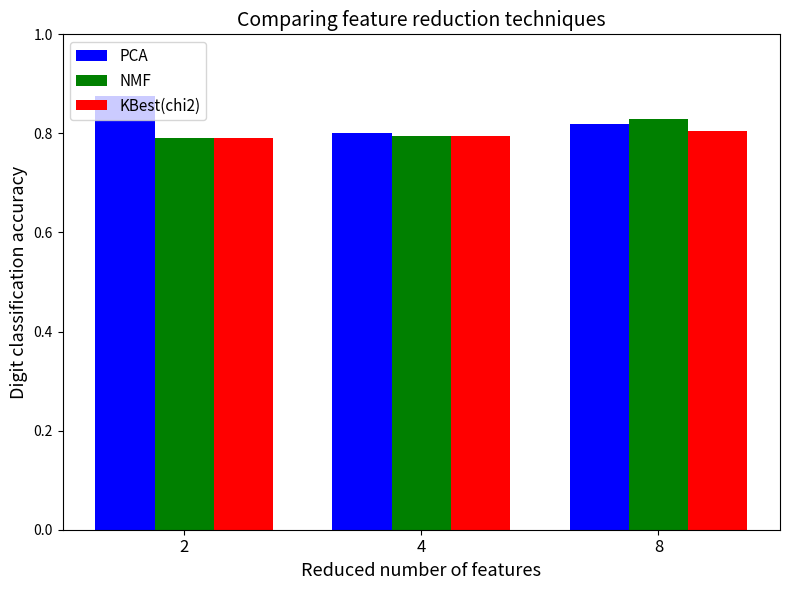

The KBest(chi2) series shows 1.1 at 2. True or false?

False